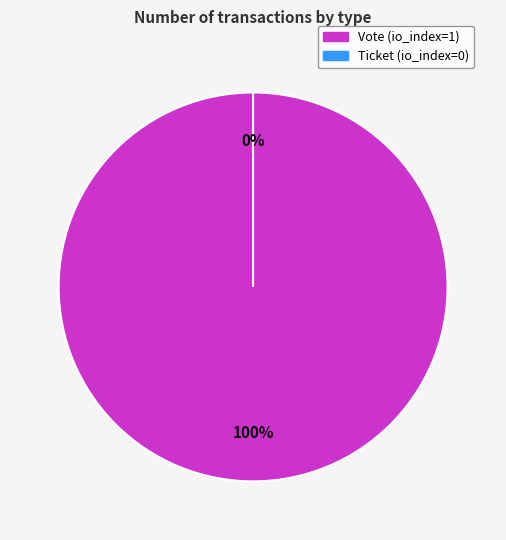

What is the majority slice?

Vote